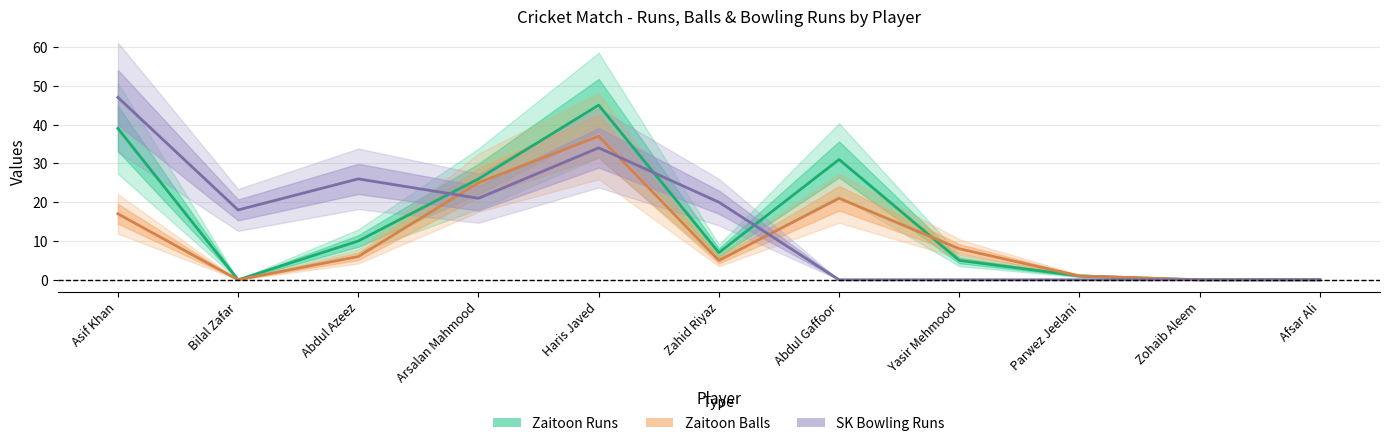

Which series ends up on top after the final intersection of Zaitoon Runs and SK Bowling Runs?

Zaitoon Runs